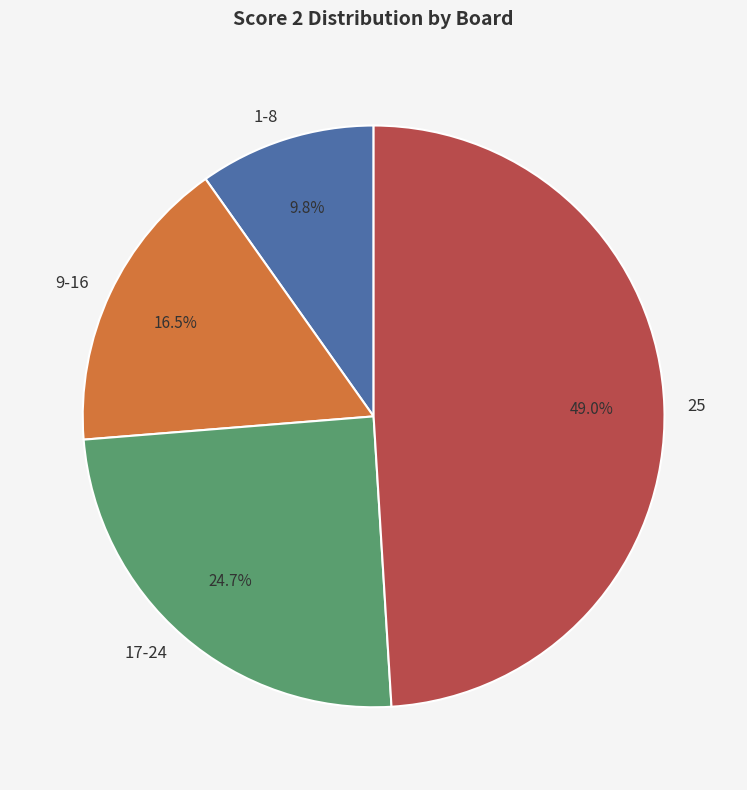

Rank the categories by value from highest to lowest.

25, 17-24, 9-16, 1-8